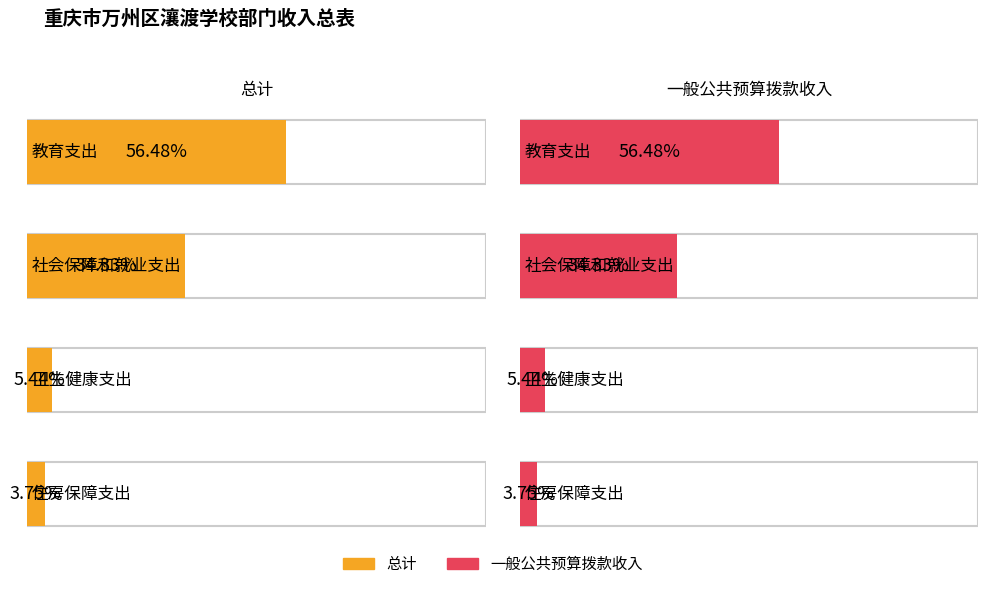

What position from the left is 住房保障支出?

4